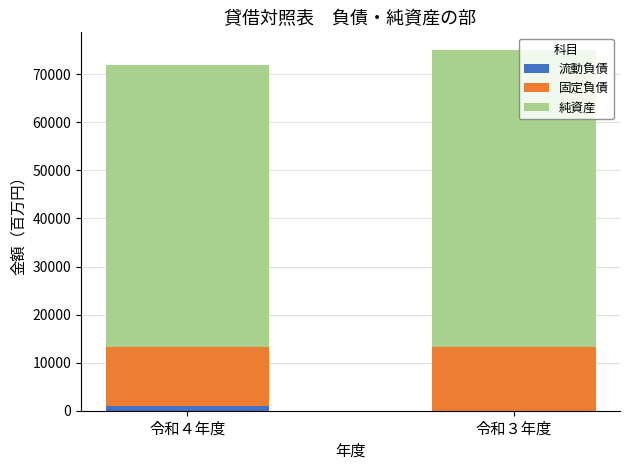

What is the total value across all series at 令和３年度?

74980.3